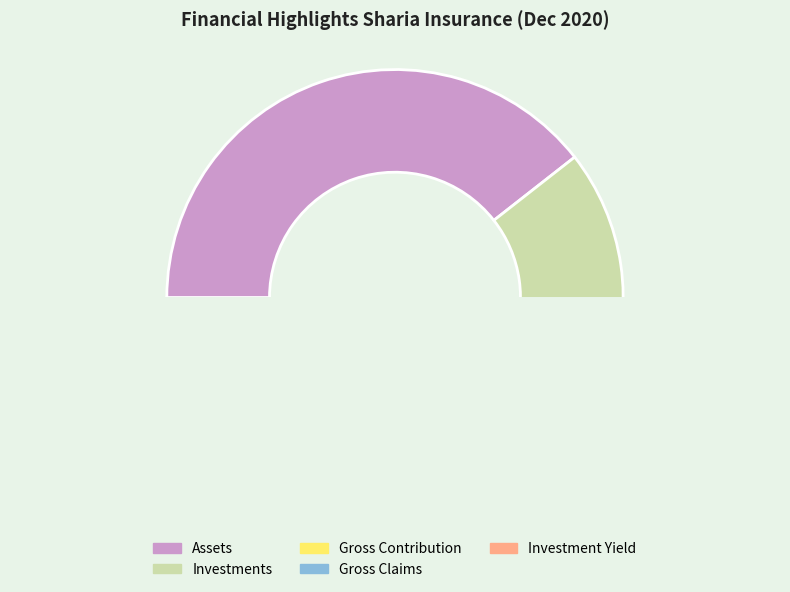

Rank the categories by value from highest to lowest.

Assets, Investments, Gross Contribution, Gross Claims, Investment Yield